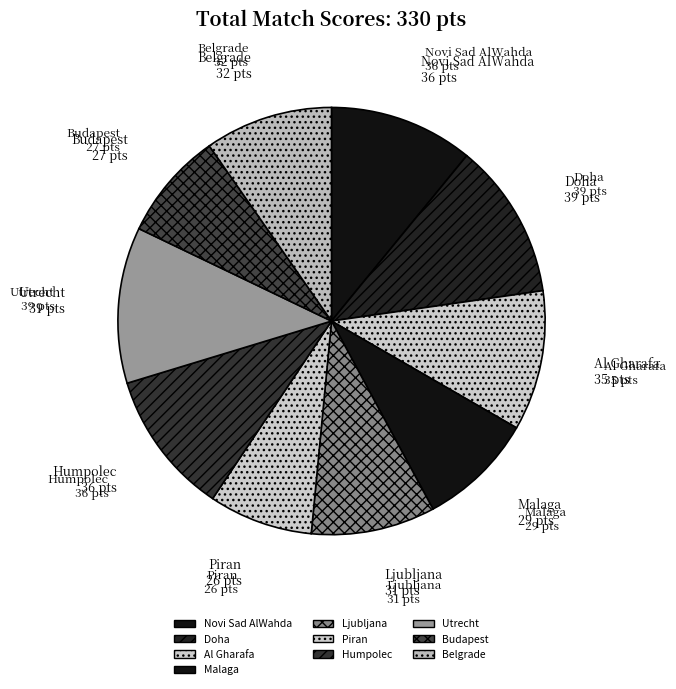

Approximately how many times larger is the value at Ljubljana compared to Novi Sad AlWahda?

0.9